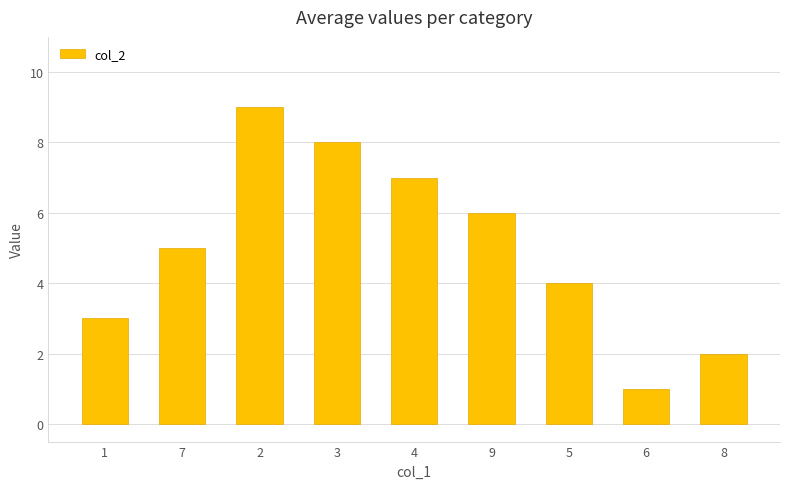

What is the change in value from 9 to 8?

-4